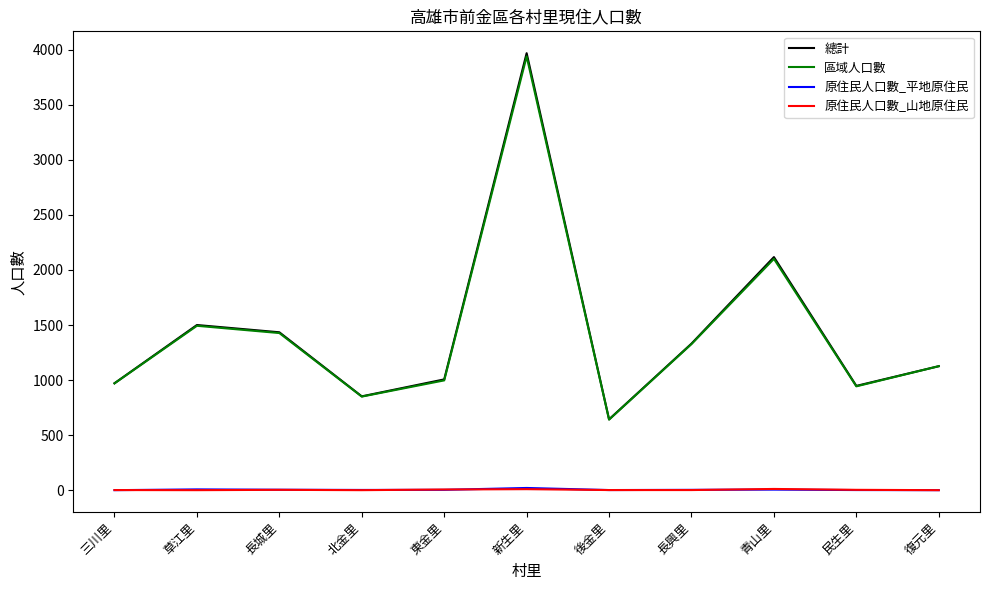

Read the 區域人口數 value at 新生里, to the nearest 50.

3950